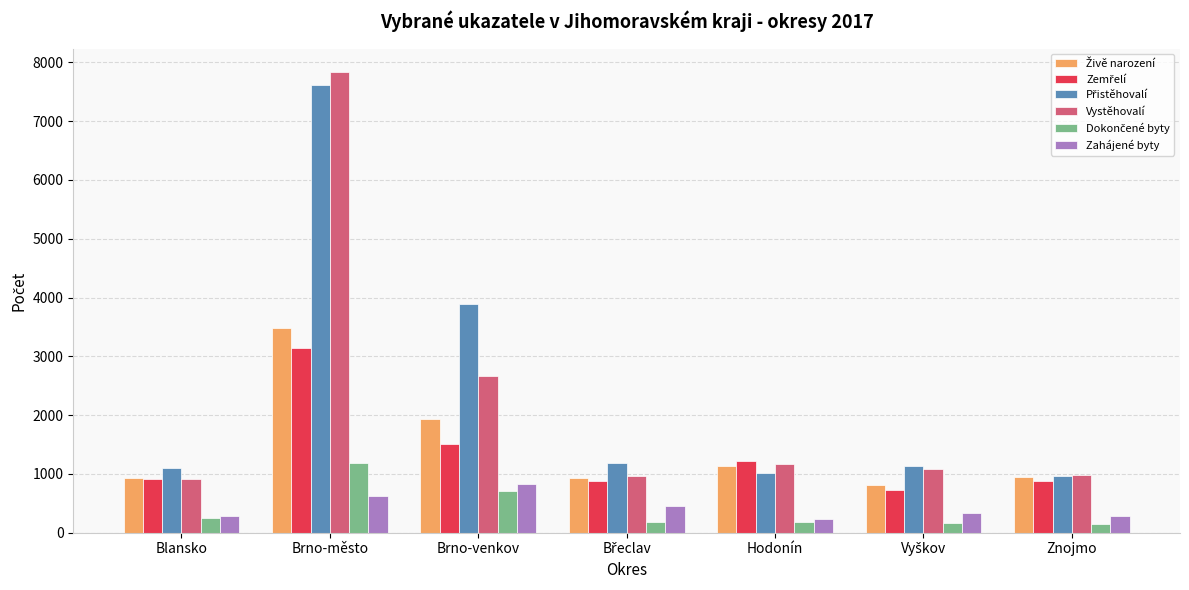

Count the number of categories in the chart.

7